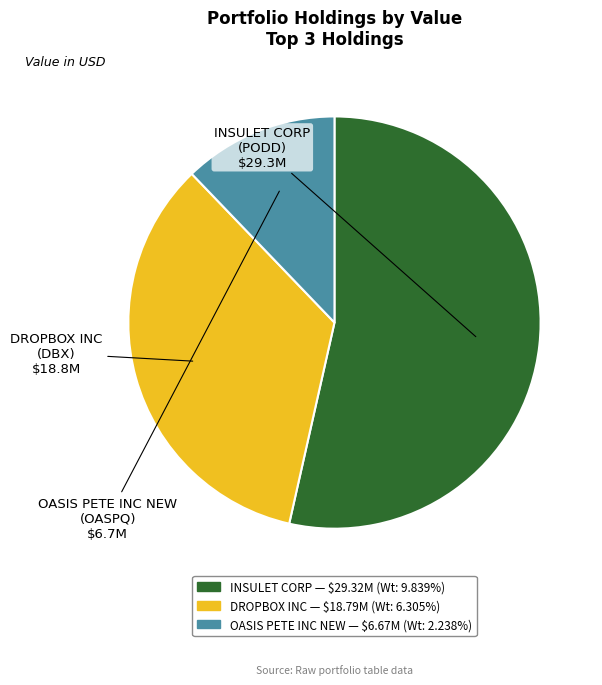

Rank the categories by value from lowest to highest.

OASIS PETE INC NEW, DROPBOX INC, INSULET CORP